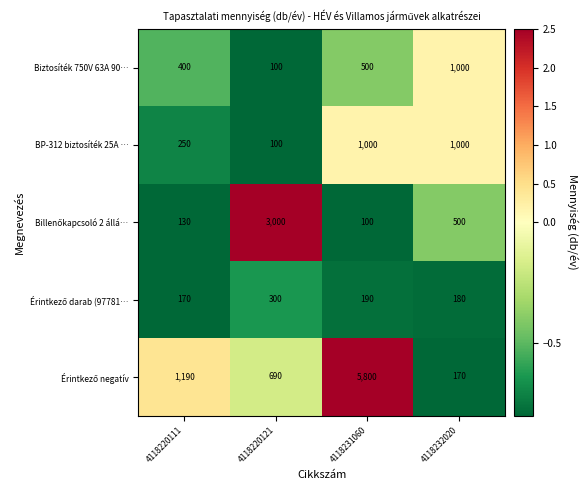

Is it true that BP-312 biztosíték 25A … equals 152 at 4118220121?

False